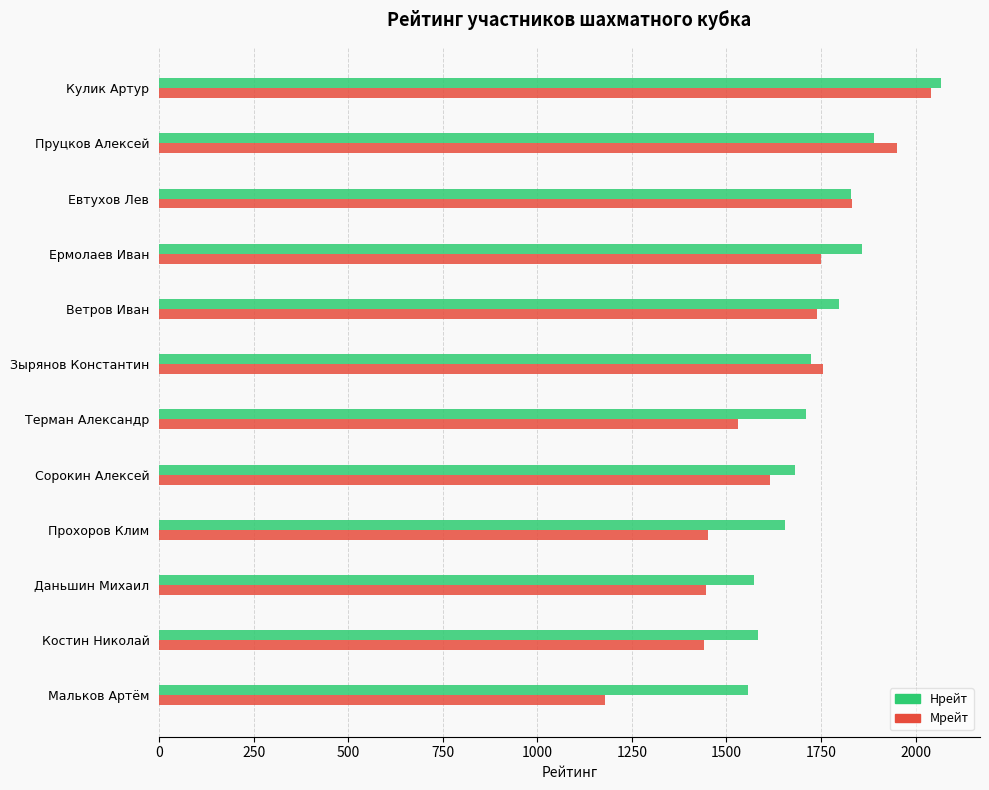

Which series has the largest range (max minus min)?

Мрейт